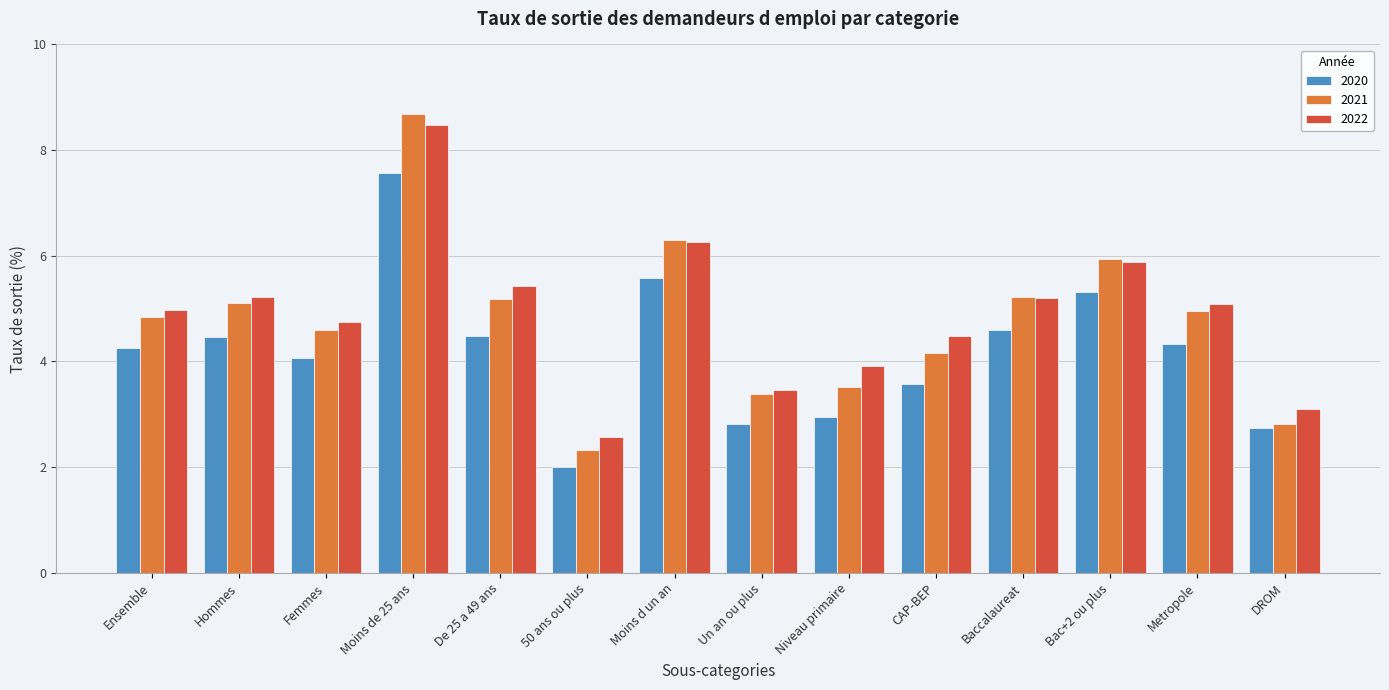

True or false: 2022 has a value of 2.3 at Metropole.

False